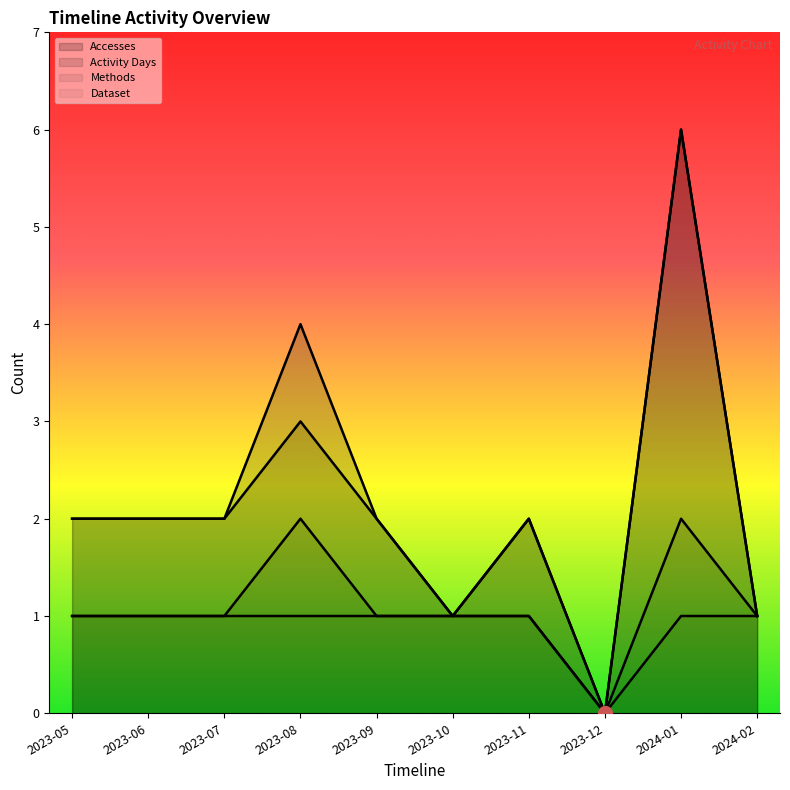

Count the number of categories in the chart.

10